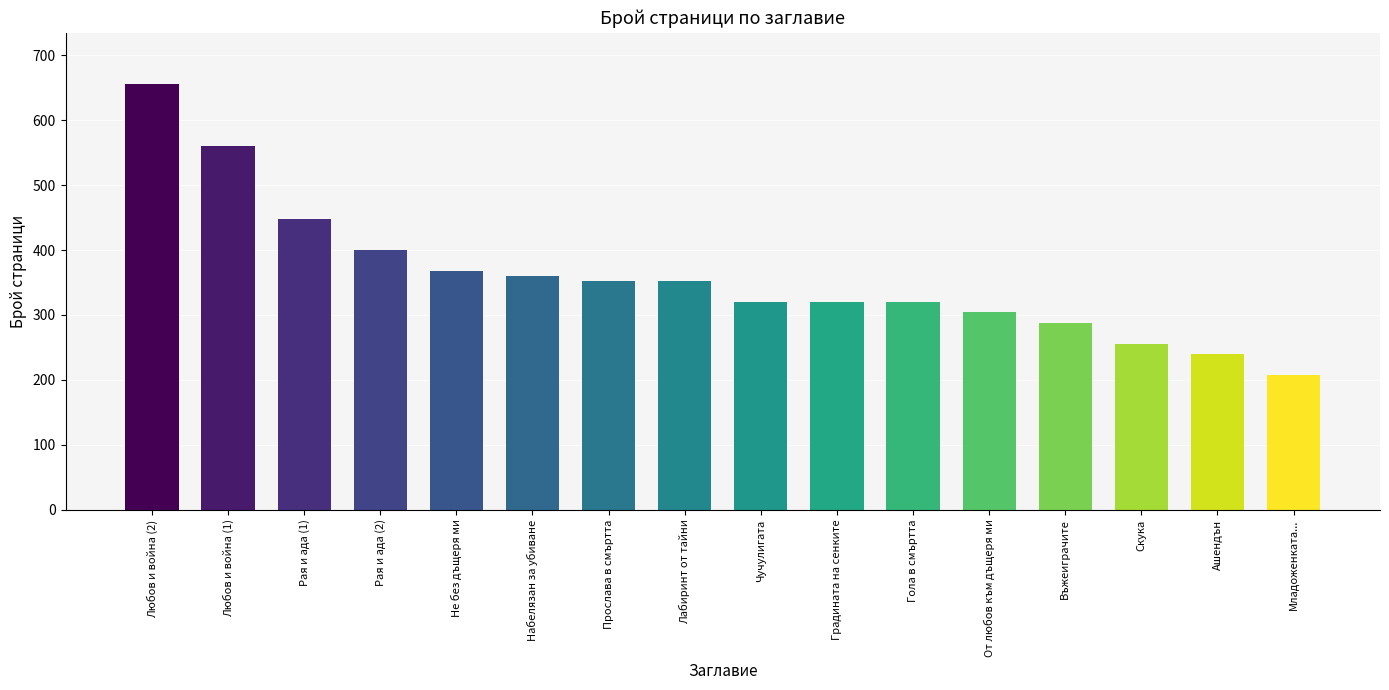

What is the greatest value displayed?

656